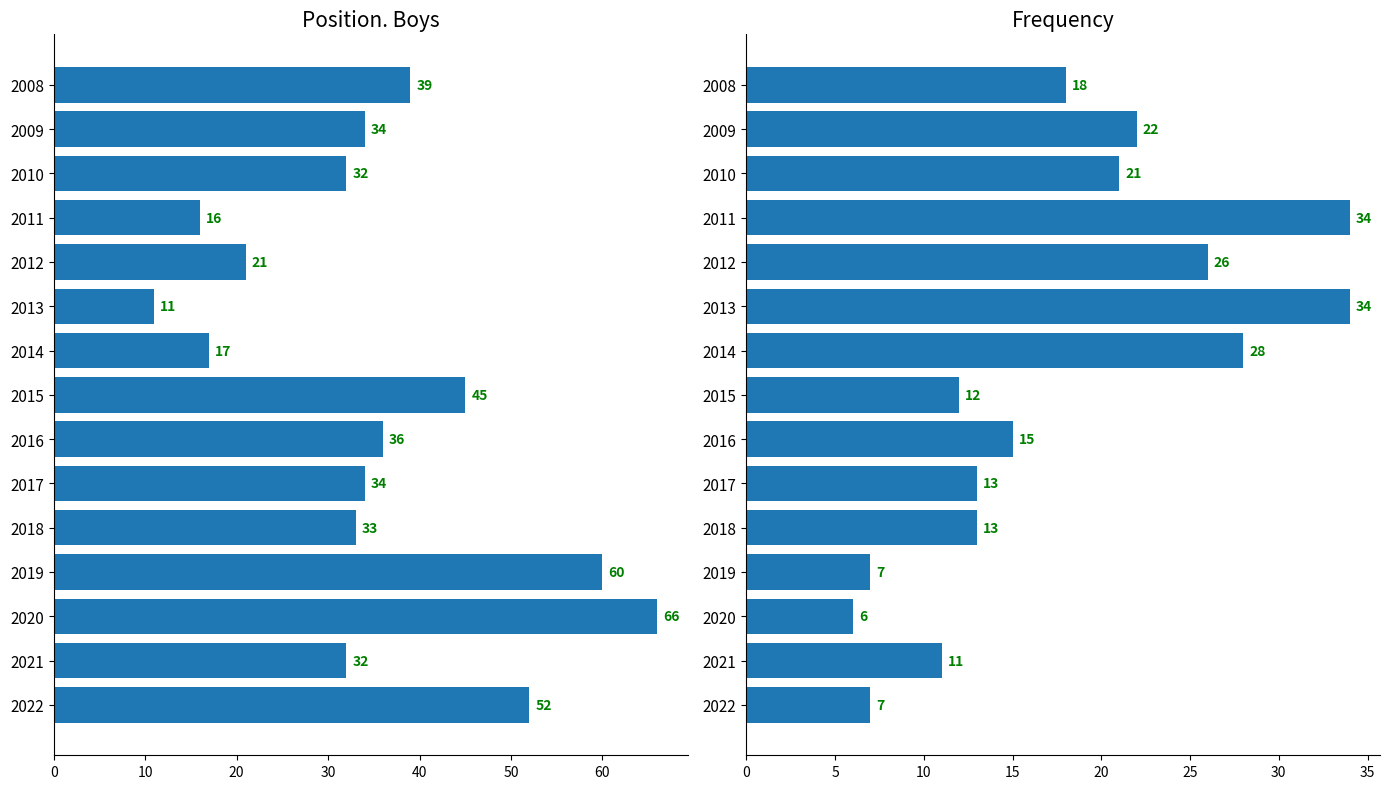

What is the label of the 2nd bar from the right?

13